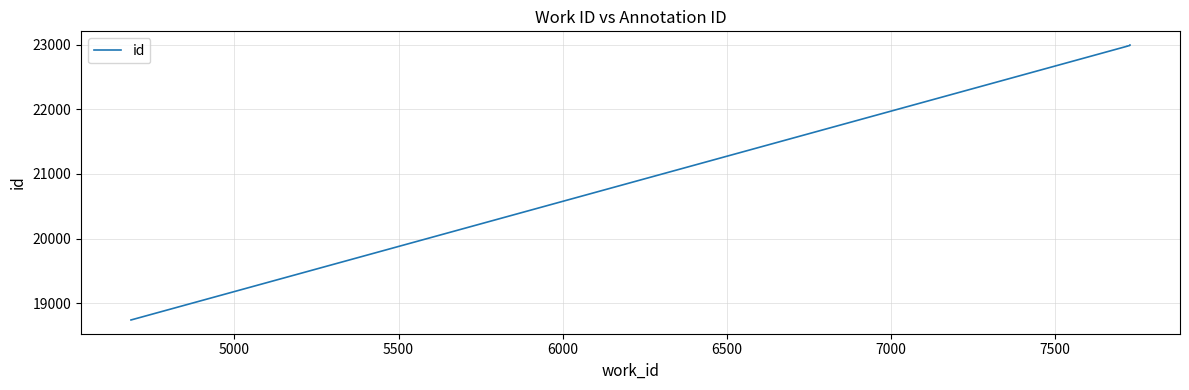

What position from the left is 7500?

7